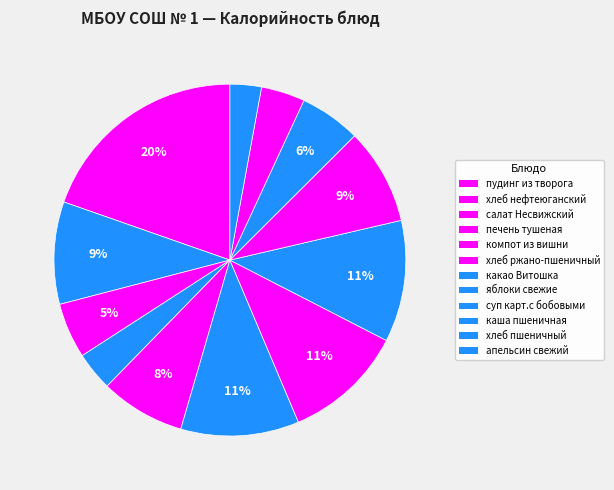

Count the number of slices in the pie.

12